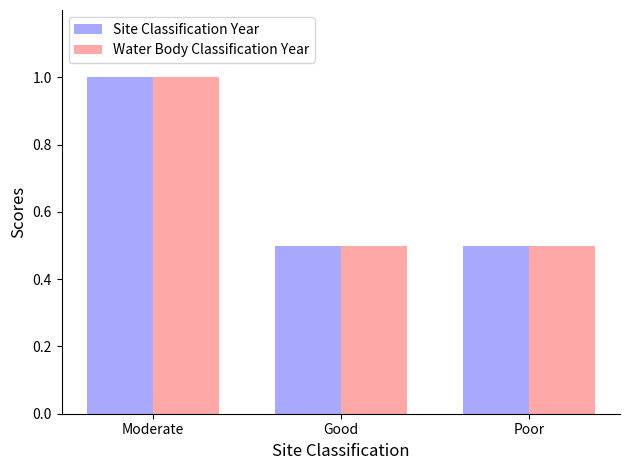

The value of Site Classification Year at Good is 0.8. True or false?

False